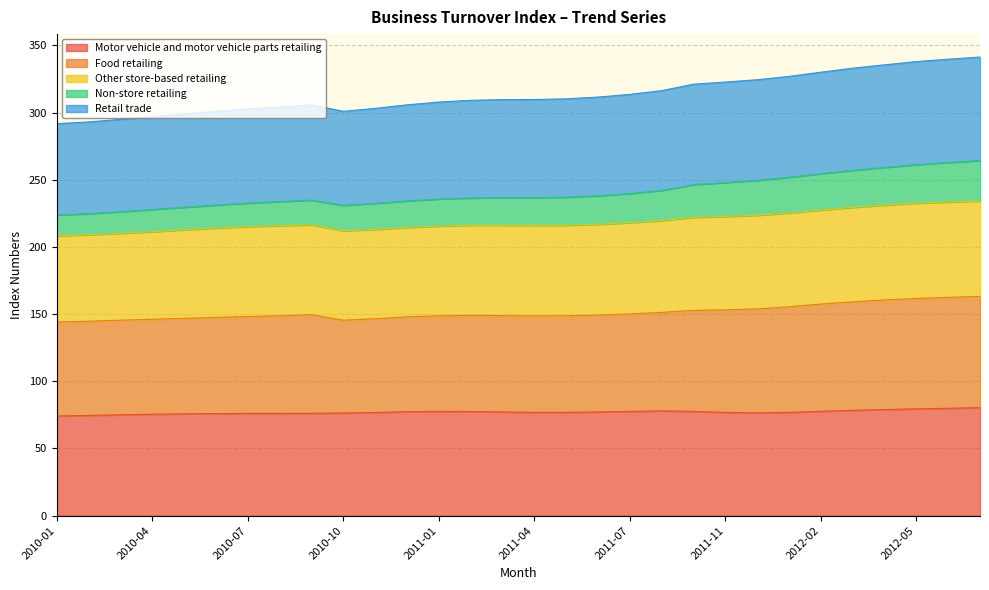

What is the total value across all series at 2012-05?

338.0